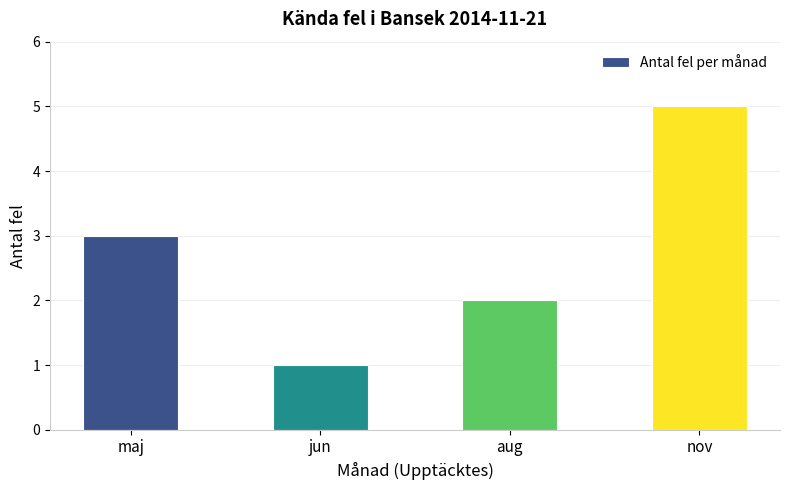

Rank the categories by value from highest to lowest.

nov, maj, aug, jun